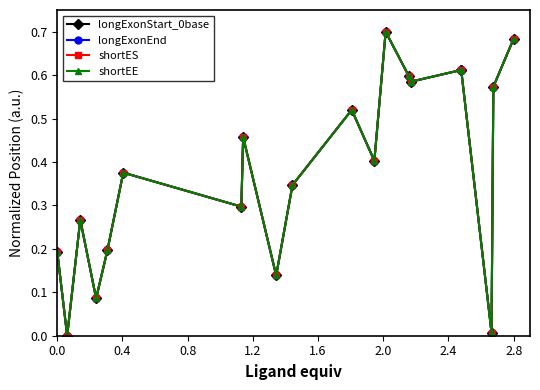

In shortEE, how many points are lower than both neighbors (excluding endpoints)?

7